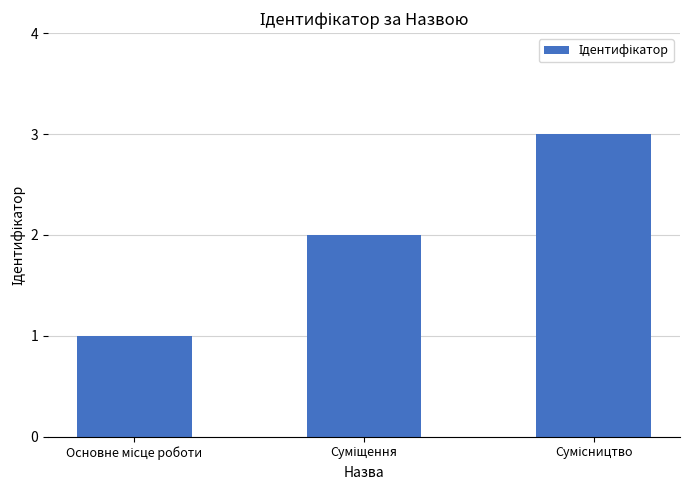

Does the chart contain any negative values?

No